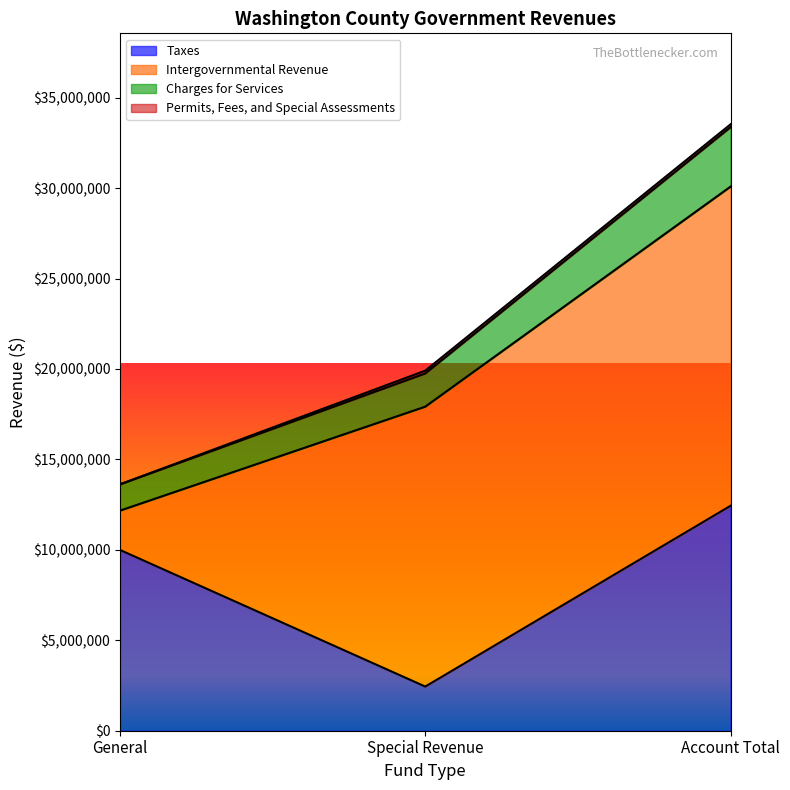

Is it true that Taxes equals 13163621 at General?

False